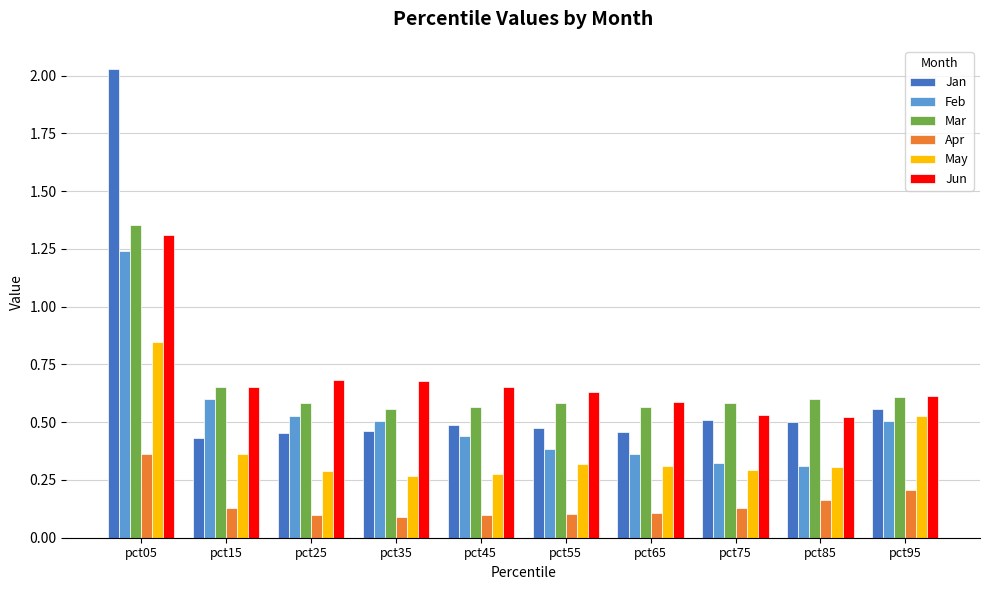

True or false: Jun has a value of 0.4 at pct45.

False